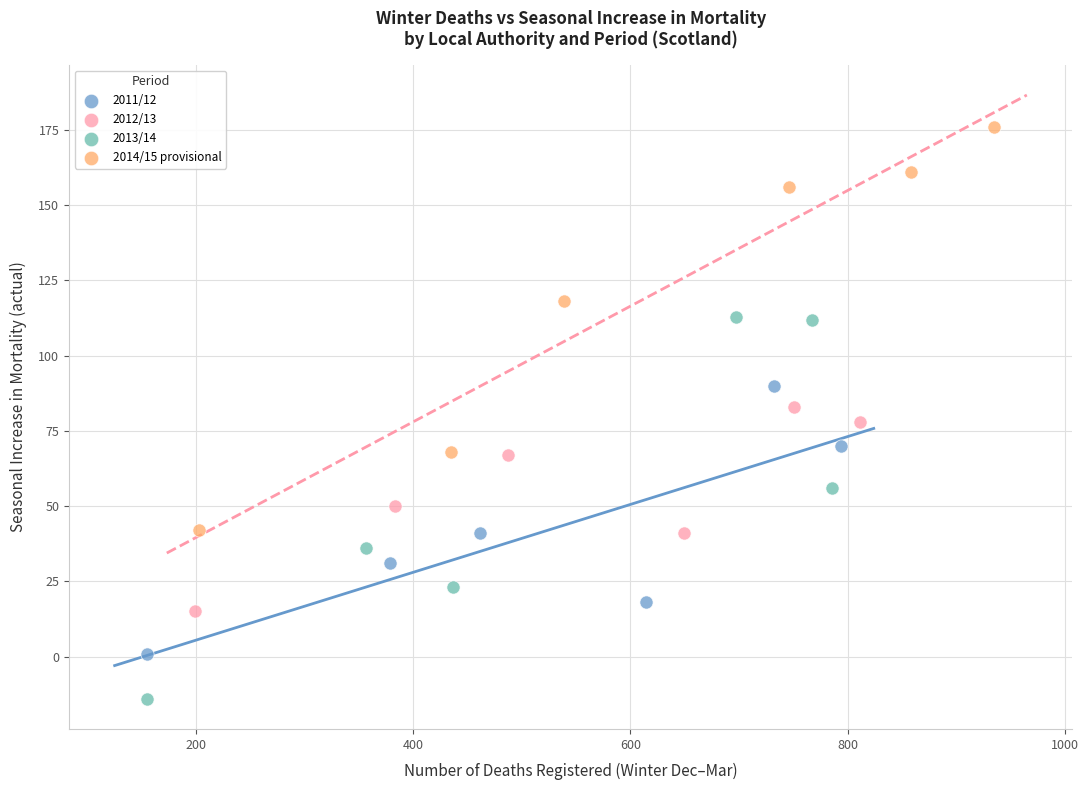

Which series contains the highest Y value?

2014/15 provisional